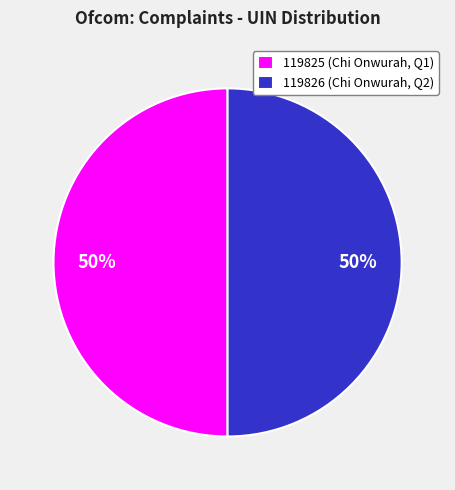

Do 119825 (Chi Onwurah, Q1) and 119826 (Chi Onwurah, Q2) together represent more than half of the pie?

Yes